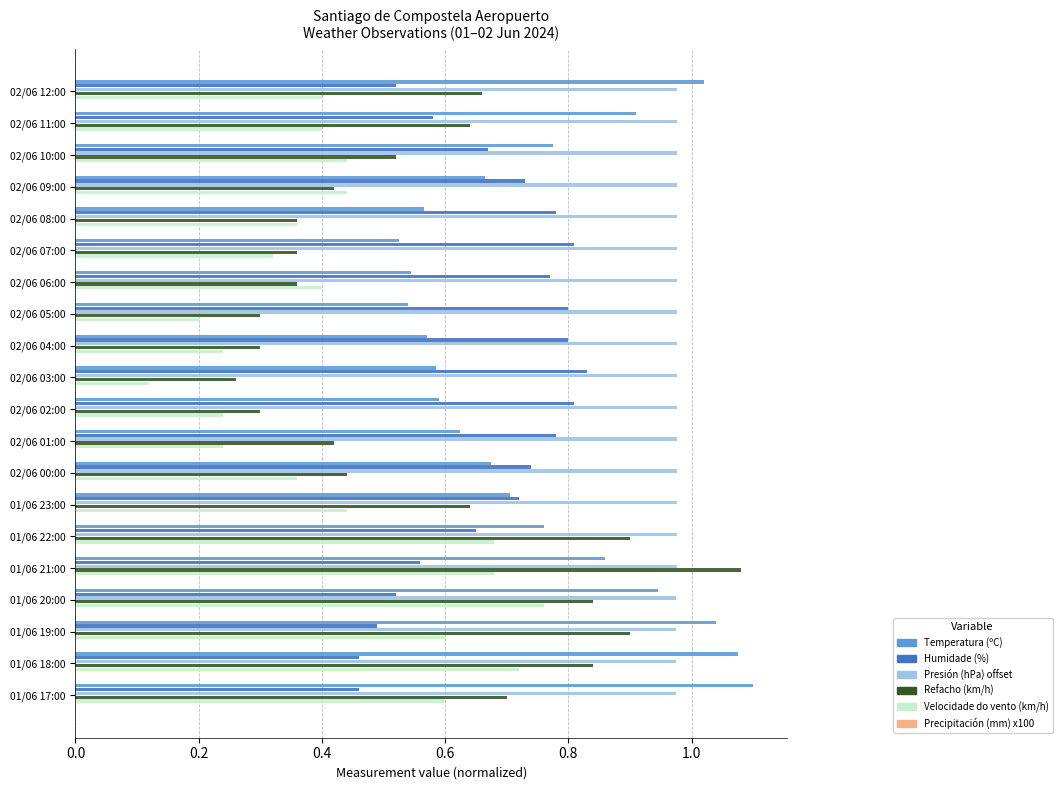

Between 02/06 03:00 and 01/06 21:00, which series saw the biggest shift?

Refacho (km/h)